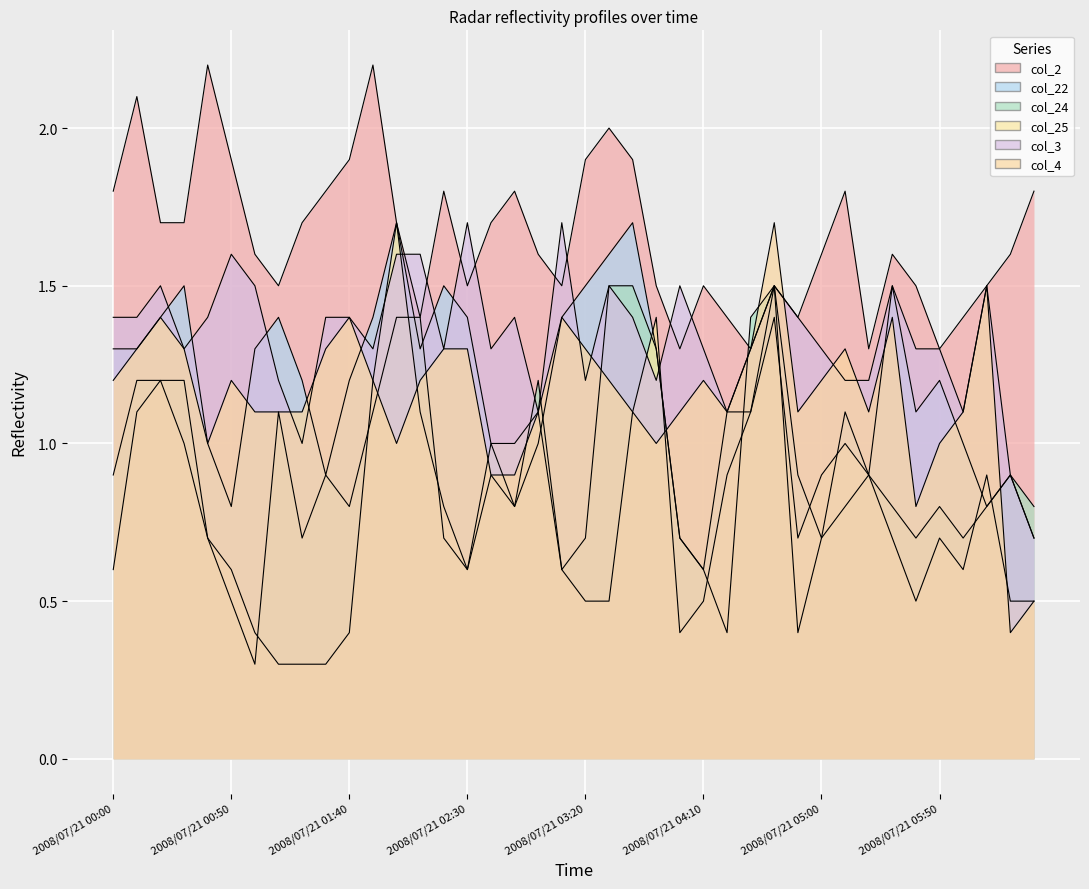

After their last crossing, which series has the higher values: col_3 or col_22?

col_3